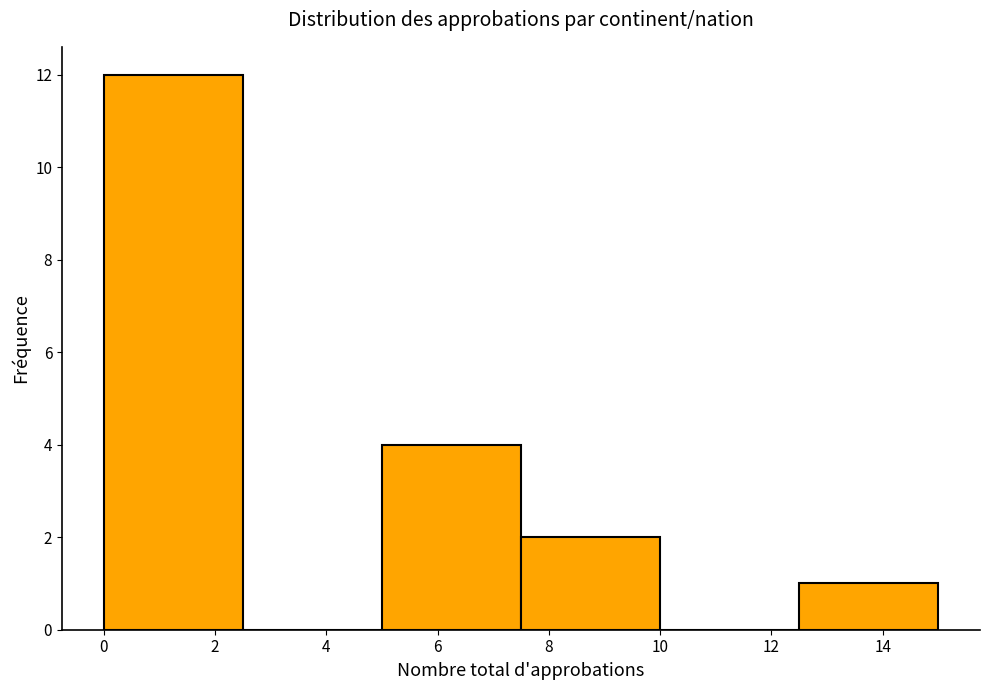

Reading left to right, transcribe this chart: for each bar, give the range it covers on the x-axis and its height. The values are not printed on the chart, so give them approximately, as read against the axis.

0.0 to 2.5: 12
2.5 to 5.0: 0
5.0 to 7.5: 4
7.5 to 10.0: 2
10.0 to 12.5: 0
12.5 to 15.0: 1